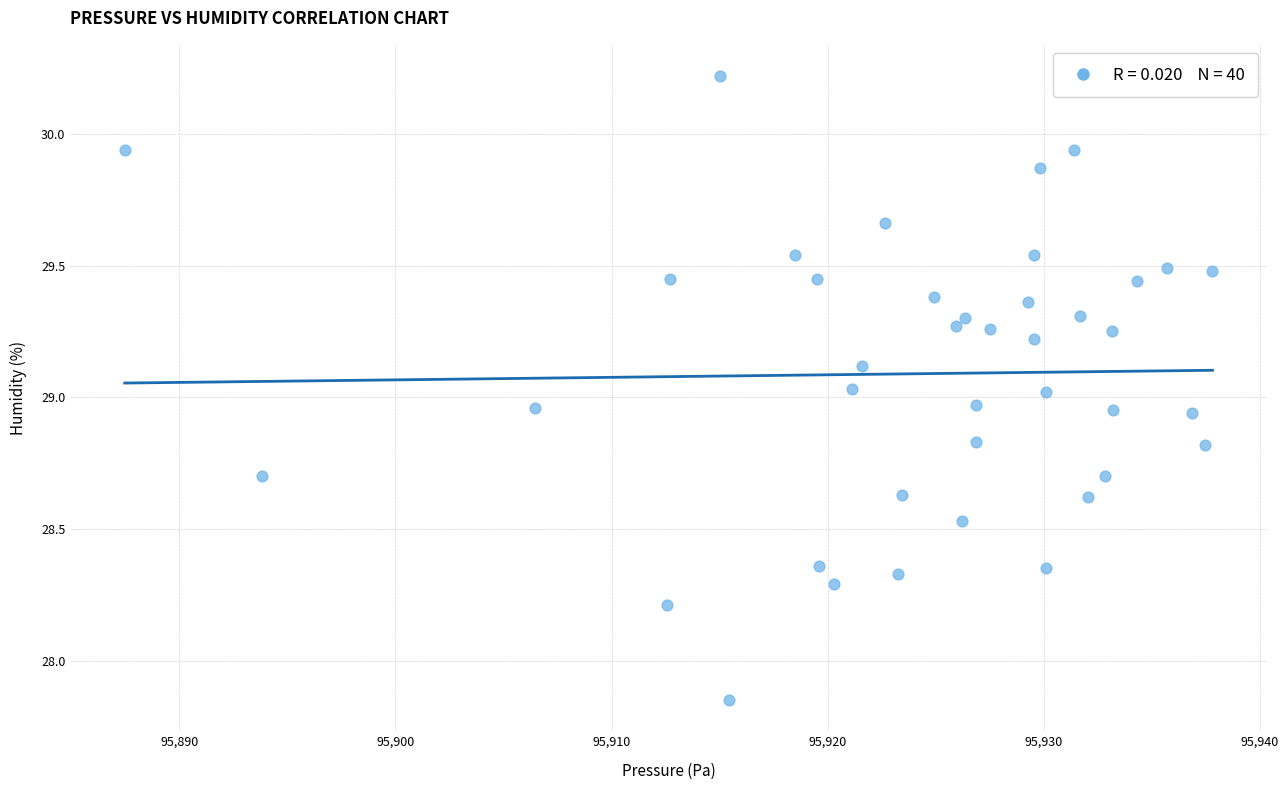

What is the range of Y values (max minus min)?

2.4